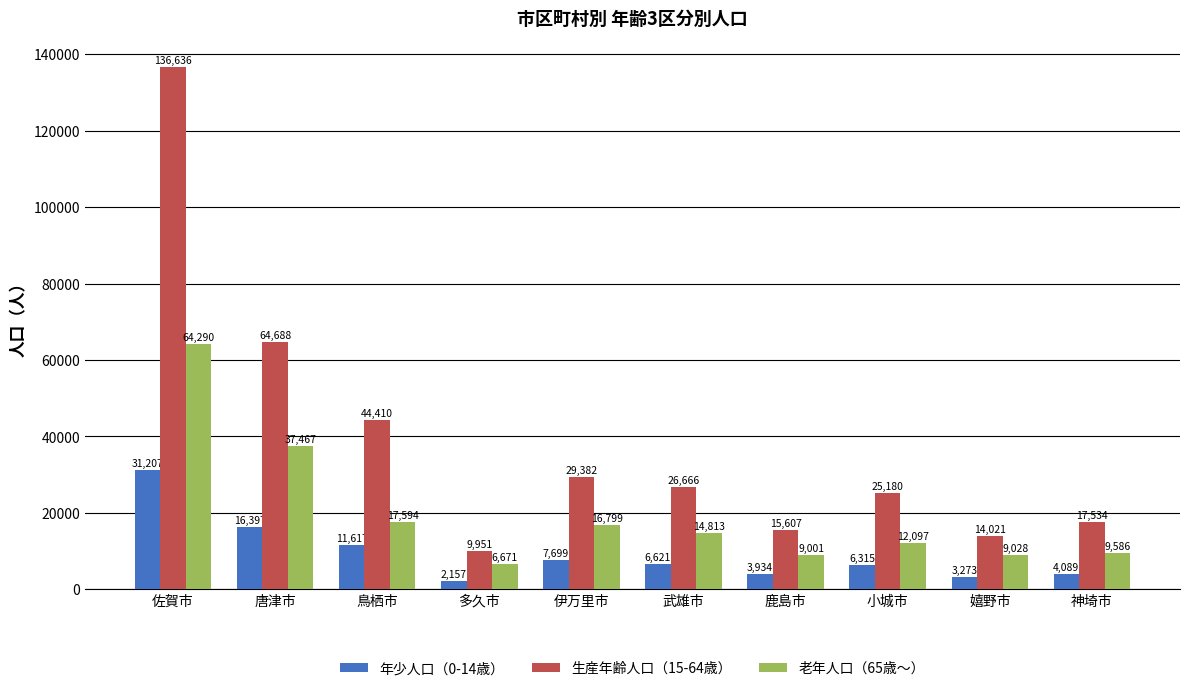

Reading left to right, list all the values displayed in this chart.

年少人口（0-14歳）: 佐賀市=31207	唐津市=16397	鳥栖市=11617	多久市=2157	伊万里市=7699	武雄市=6621	鹿島市=3934	小城市=6315	嬉野市=3273	神埼市=4089
生産年齢人口（15-64歳）: 佐賀市=136636	唐津市=64688	鳥栖市=44410	多久市=9951	伊万里市=29382	武雄市=26666	鹿島市=15607	小城市=25180	嬉野市=14021	神埼市=17534
老年人口（65歳～）: 佐賀市=64290	唐津市=37467	鳥栖市=17594	多久市=6671	伊万里市=16799	武雄市=14813	鹿島市=9001	小城市=12097	嬉野市=9028	神埼市=9586